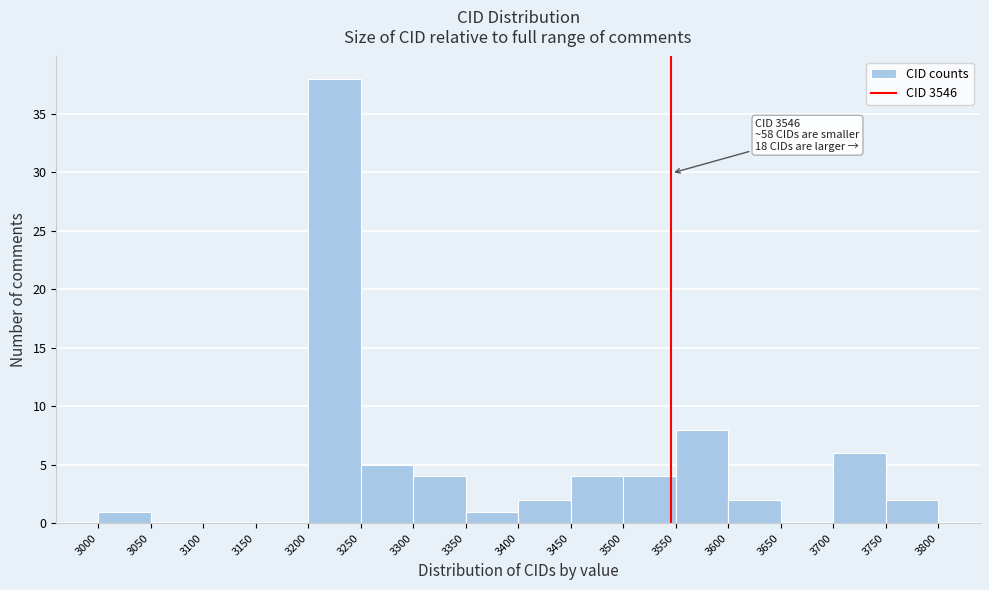

Over which range of the x-axis is the bar tallest?

3200 to 3250